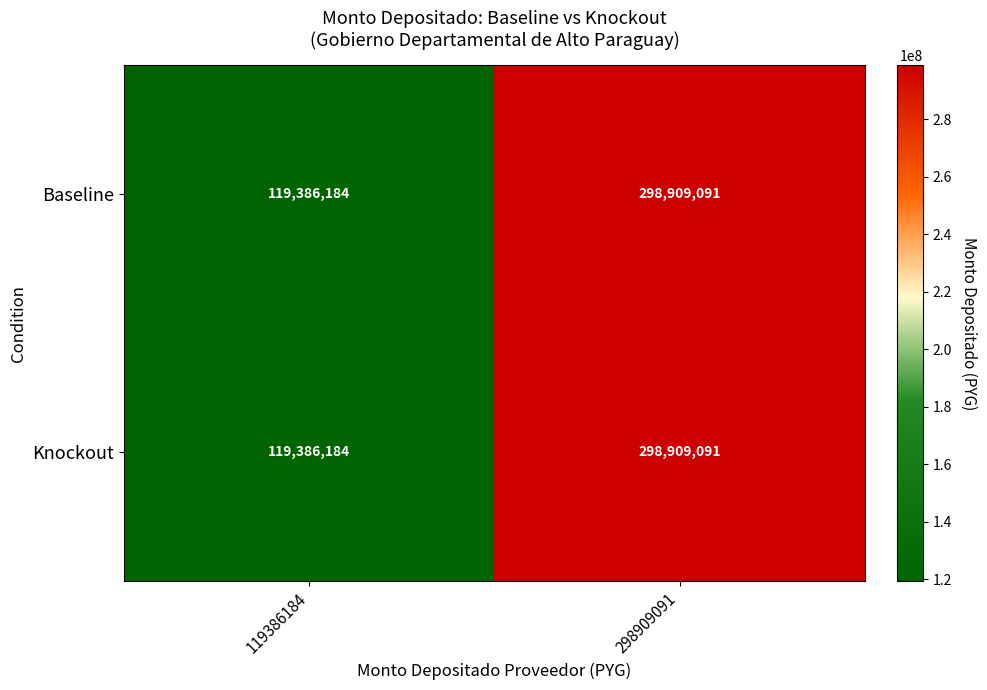

Reading left to right, list all the values displayed in this chart.

Baseline: 119386184	298909091
Knockout: 119386184	298909091